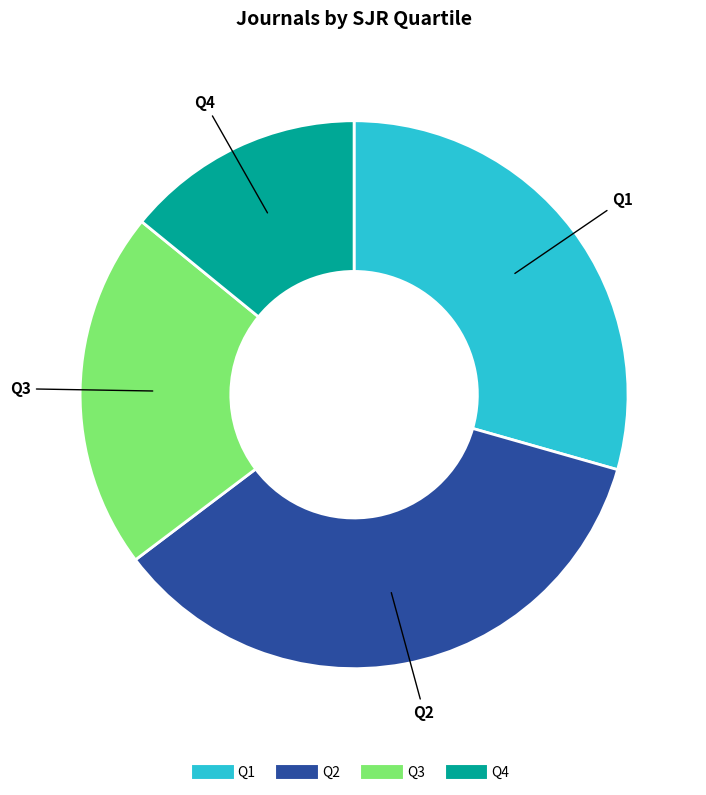

What is the largest slice in the pie chart?

Q2